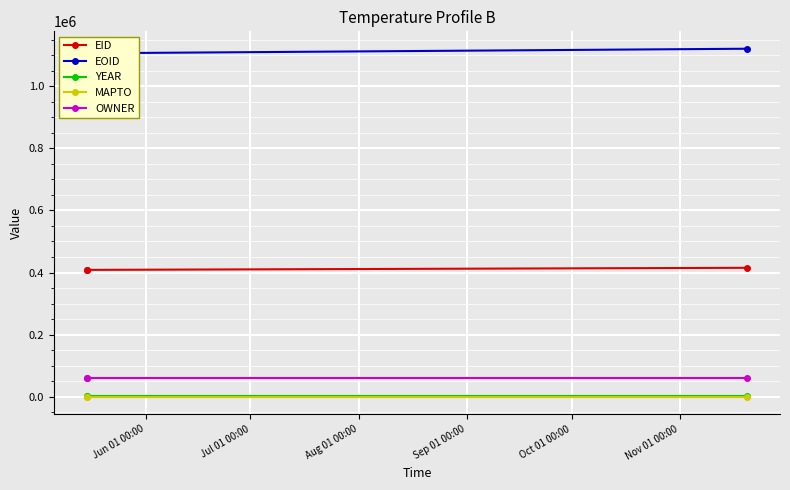

Which series has the widest spread of values?

EOID